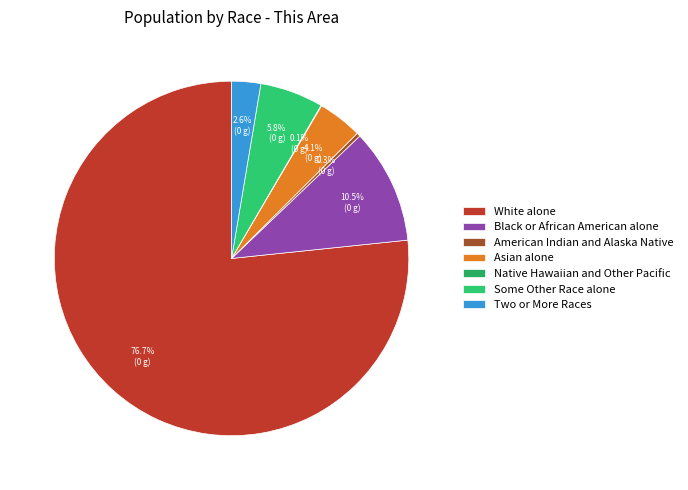

To the nearest percent, what is the difference between the largest and smallest slice percentages?

77%